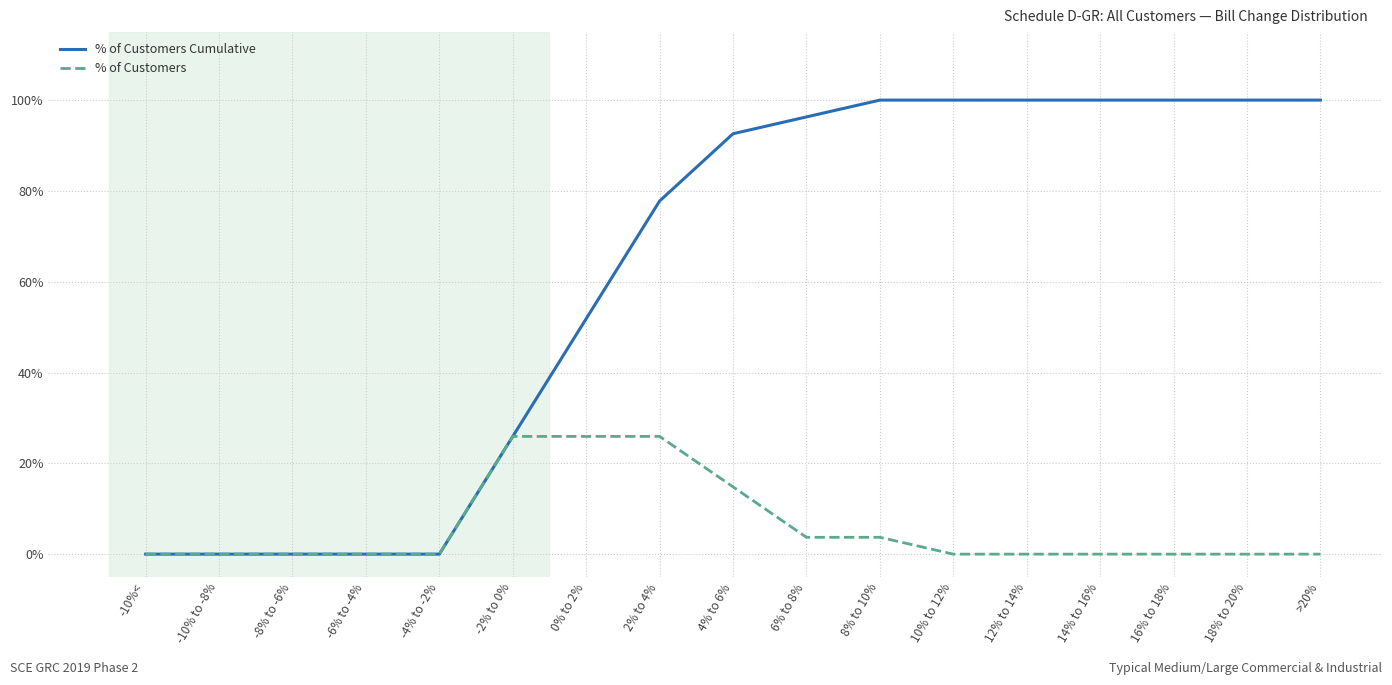

What is the average value of the % of Customers Cumulative series?

61.4